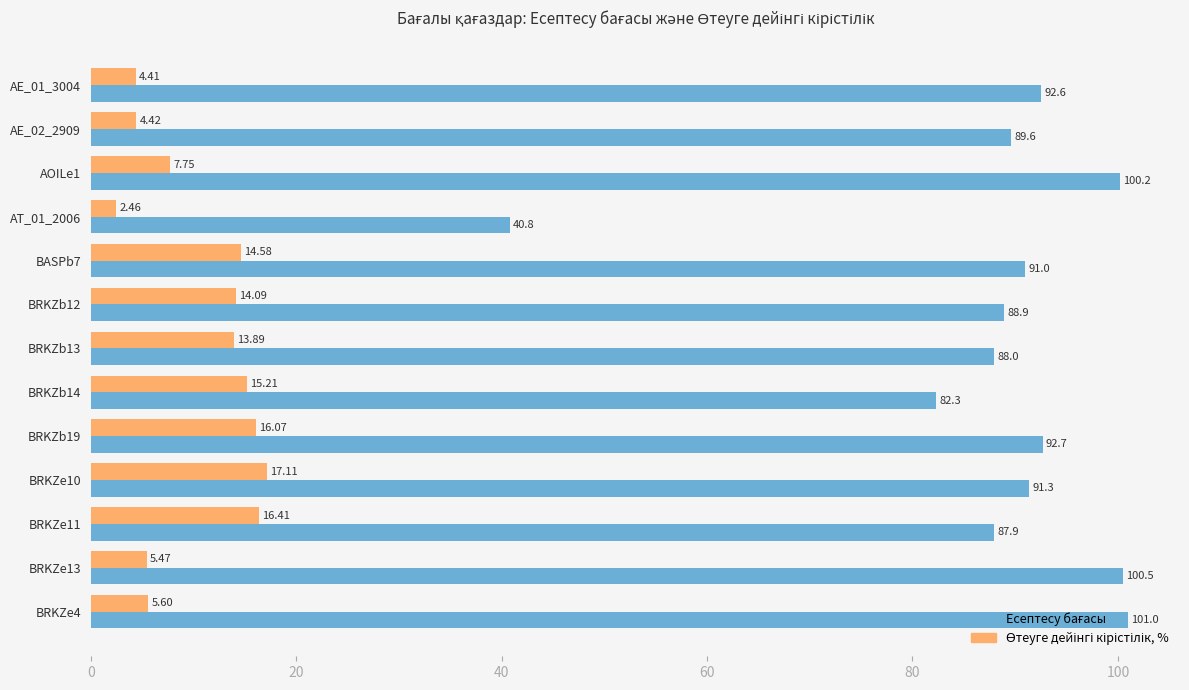

What is the total value across all series at BRKZb14?

97.5